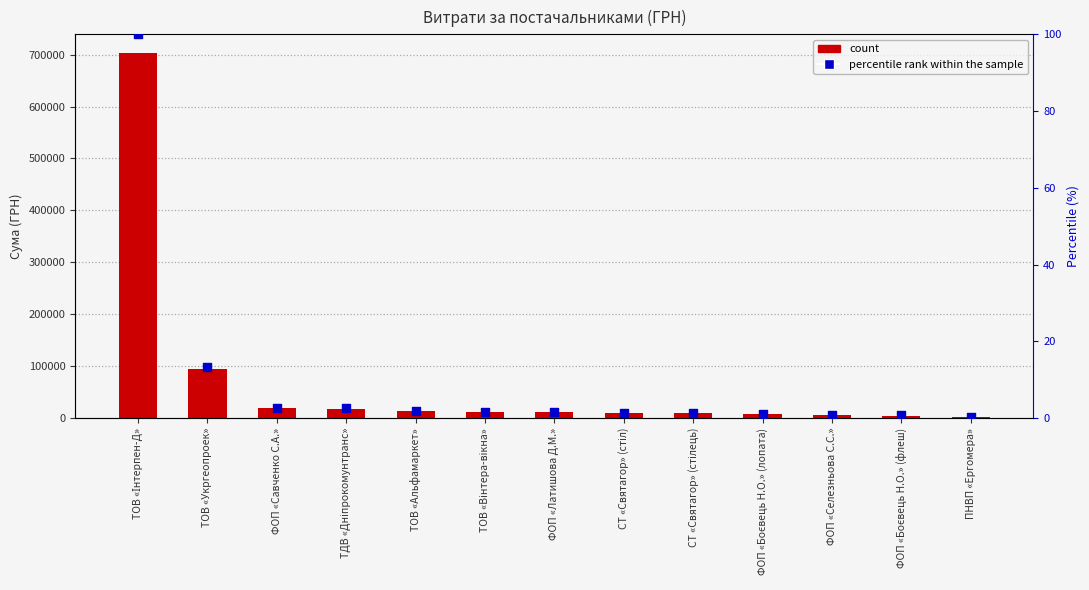

Which series has the widest spread of Y values?

СУМА (ГРН)